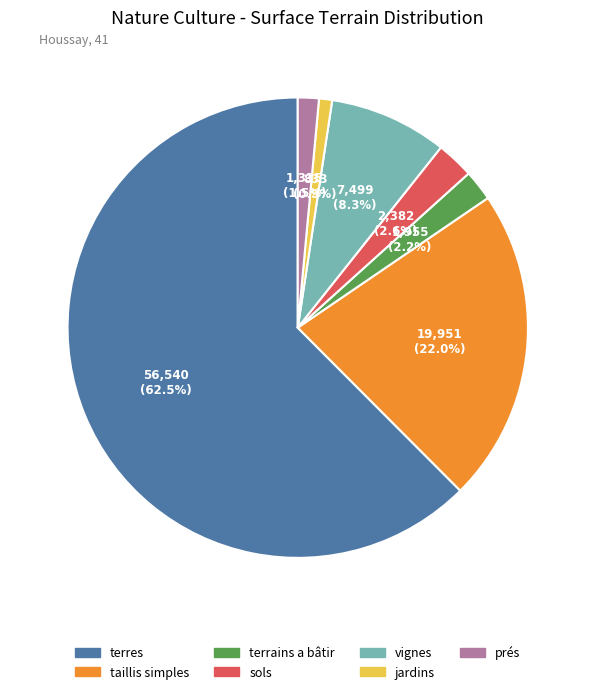

Between terres and vignes, which is larger?

terres